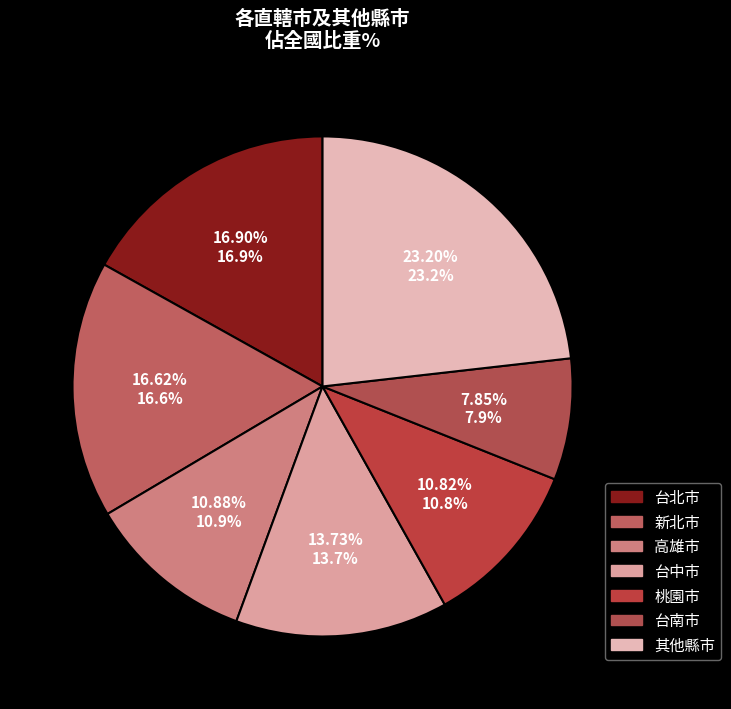

How many segments does this pie chart have?

7